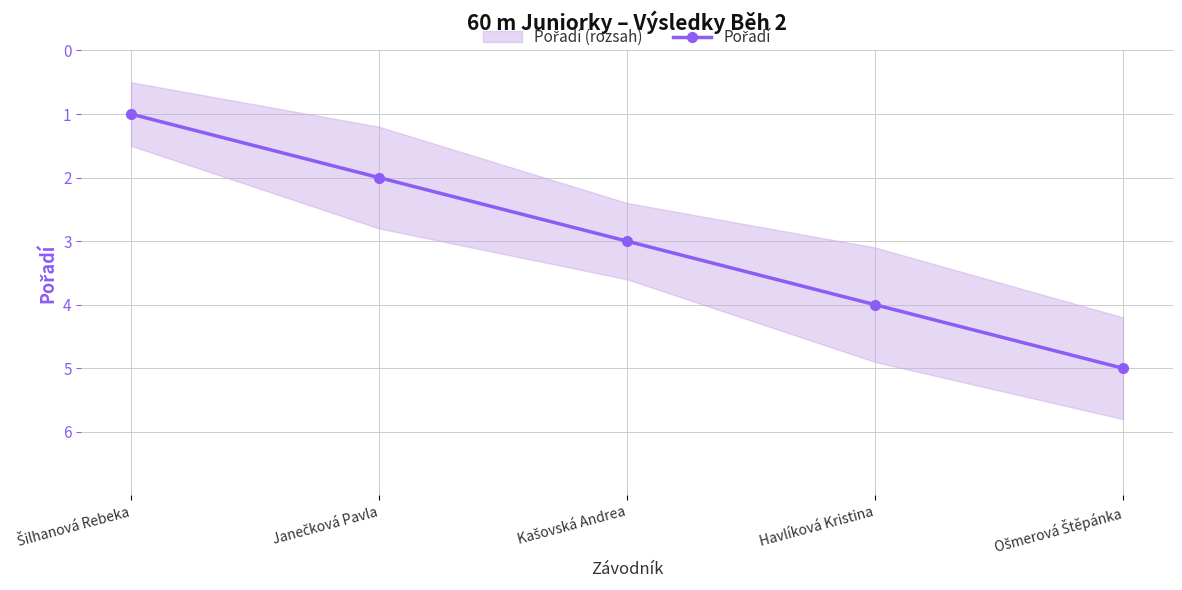

What is the minimum value shown in the chart?

1